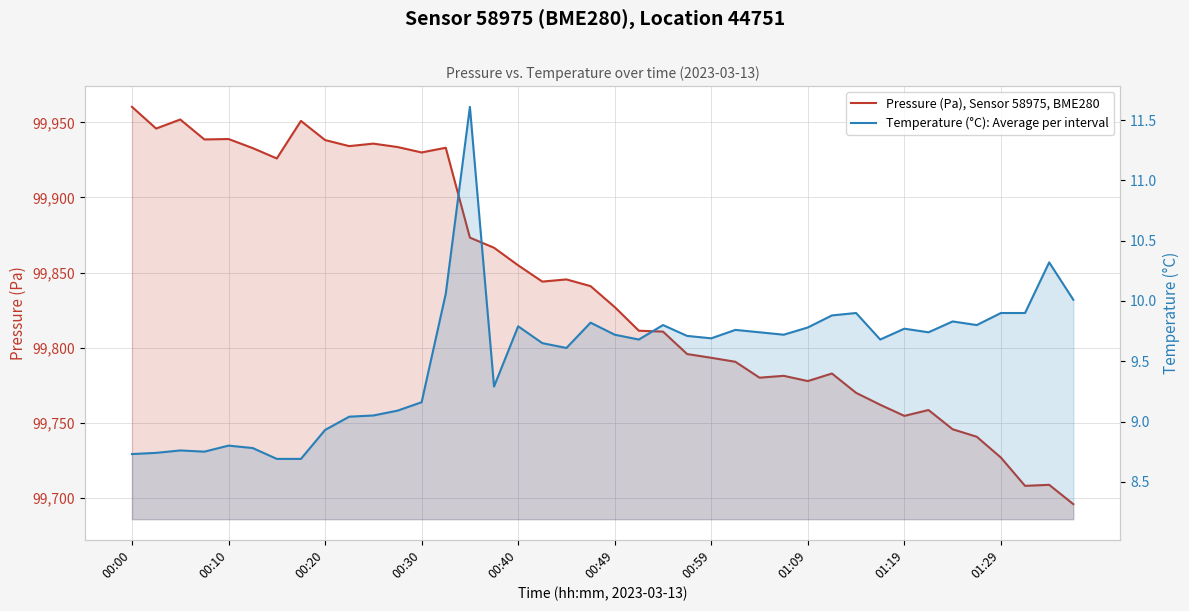

True or false: Temperature (°C): Average per interval has more than 0 interior local peaks.

True